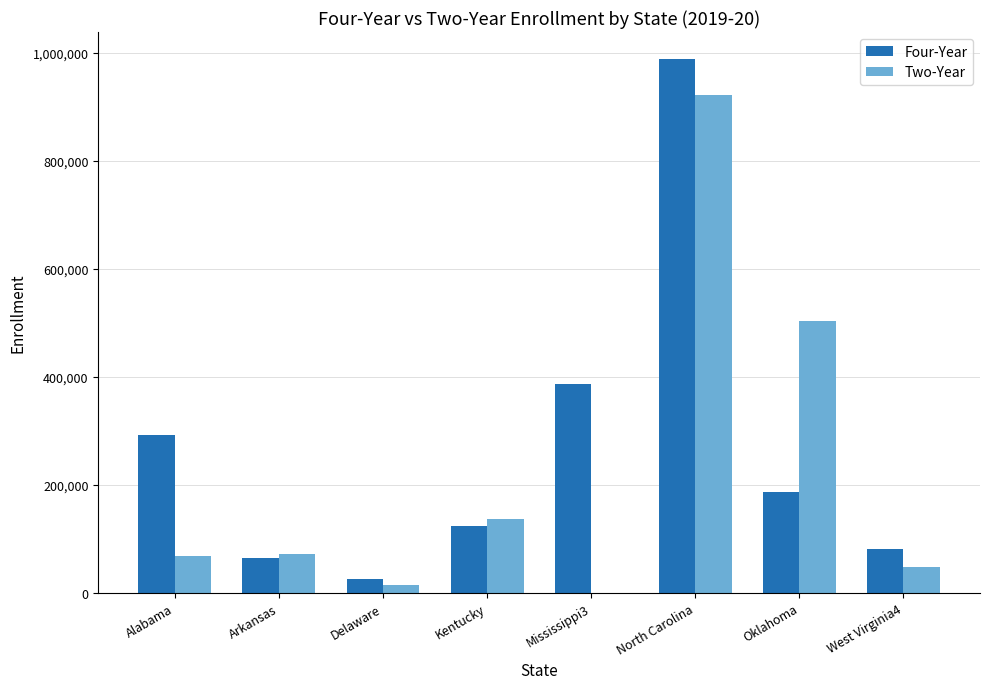

At which category is the sum across all series the highest?

North Carolina